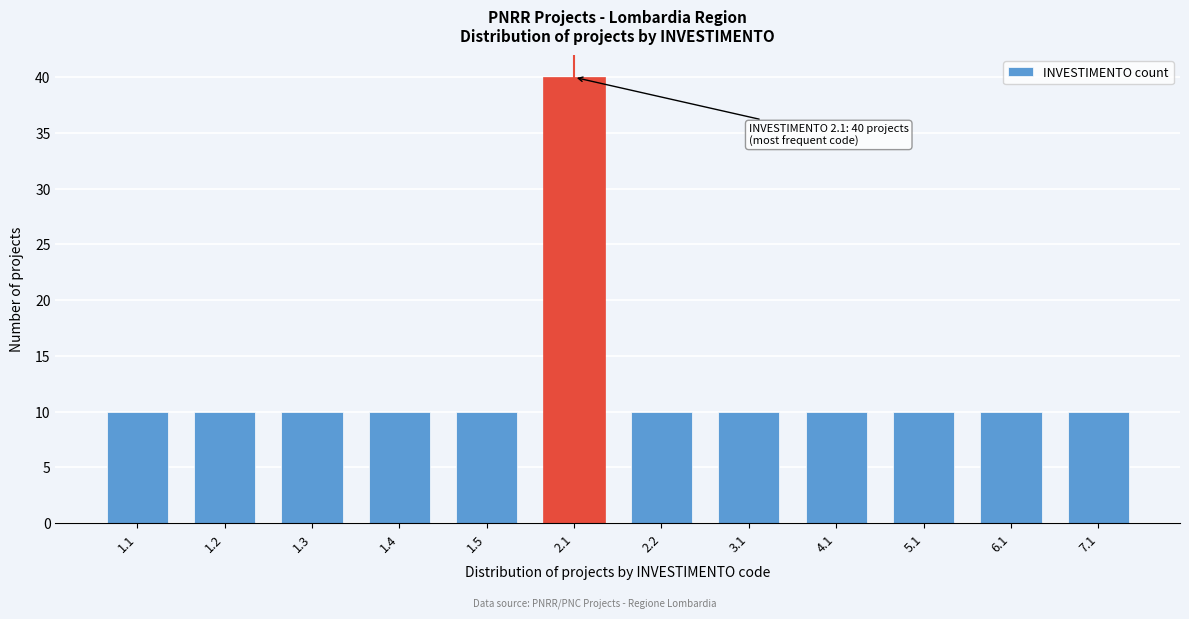

Reading right to left, transcribe all the data shown in this chart.

10	10	10	10	10	10	40	10	10	10	10	10